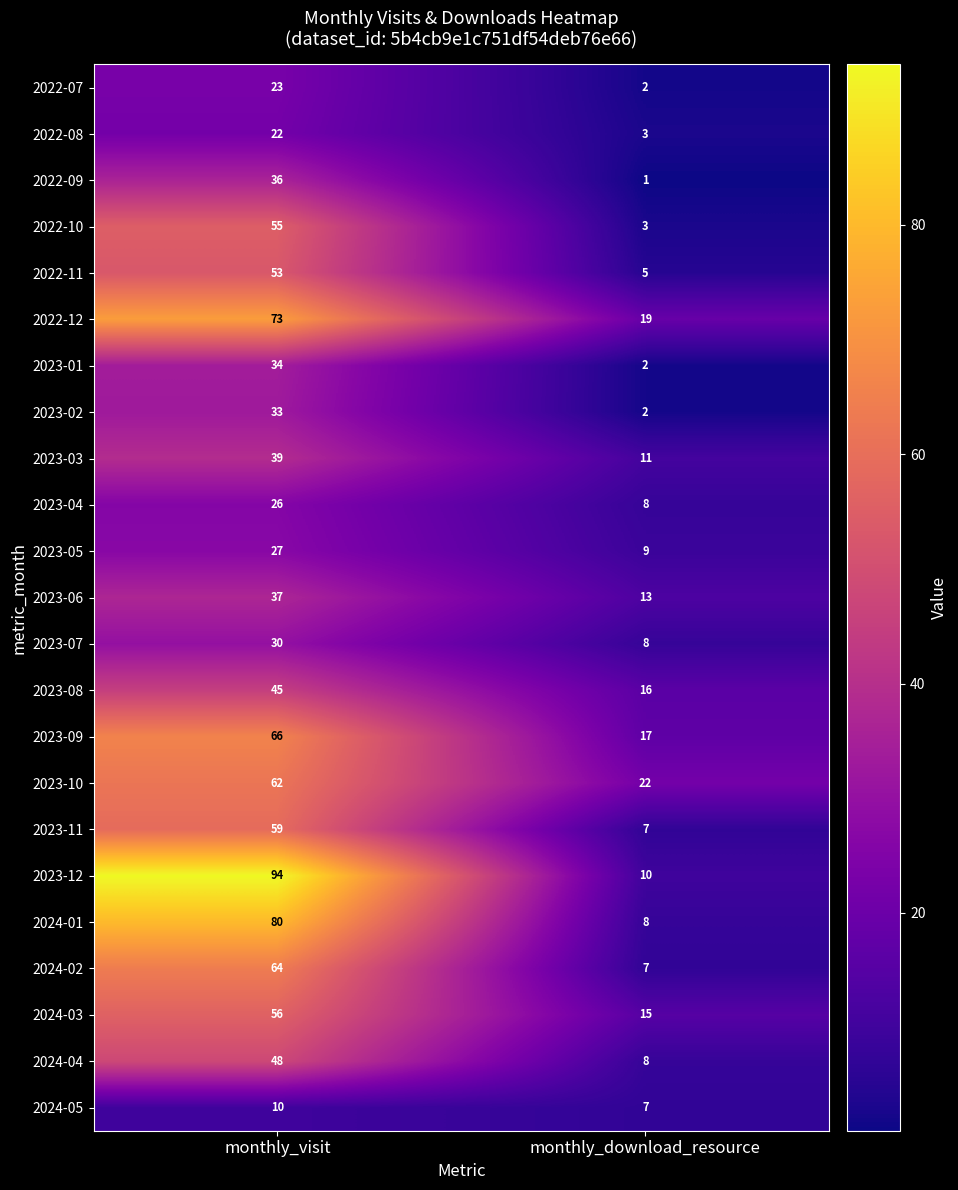

At which label is 2023-09 closest to 41?

monthly_download_resource